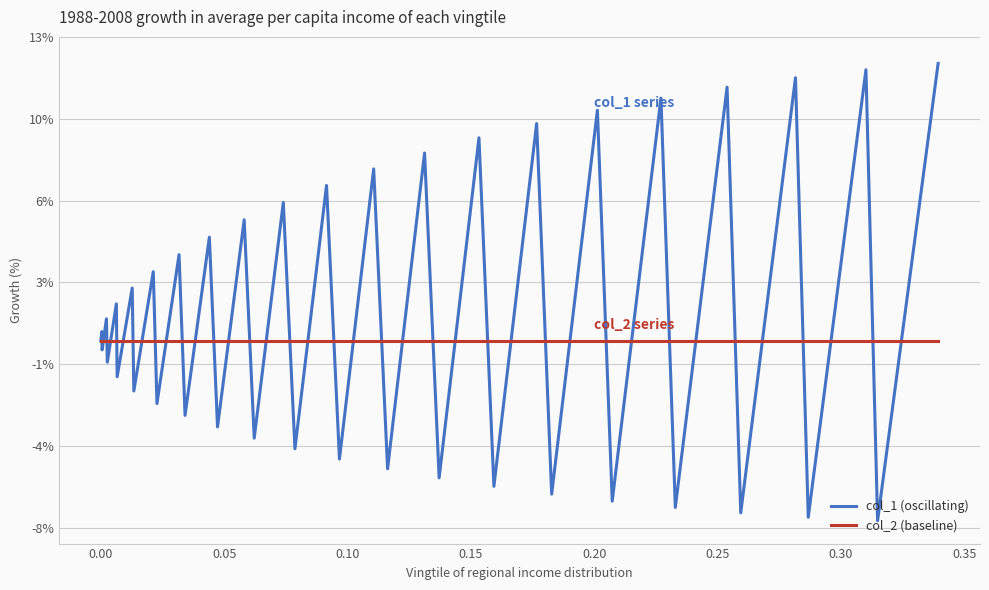

Reading left to right, what are all the values shown in this chart?

col_1 (oscillating): 0.0	0.0	-0.0	0.0	-0.0	0.0	-0.0	0.0	-0.0	0.0	-0.0	0.0	-0.0	0.0	-0.0	0.1	-0.0	0.1	-0.0	0.1	-0.1	0.1	-0.1	0.1	-0.1	0.1	-0.1	0.1	-0.1	0.1	-0.1	0.1	-0.1	0.1	-0.1	0.1	-0.1	0.1	-0.1	0.1
col_2 (baseline): 0.0	0.0	0.0	0.0	0.0	0.0	0.0	0.0	0.0	0.0	0.0	0.0	0.0	0.0	0.0	0.0	0.0	0.0	0.0	0.0	0.0	0.0	0.0	0.0	0.0	0.0	0.0	0.0	0.0	0.0	0.0	0.0	0.0	0.0	0.0	0.0	0.0	0.0	0.0	0.0